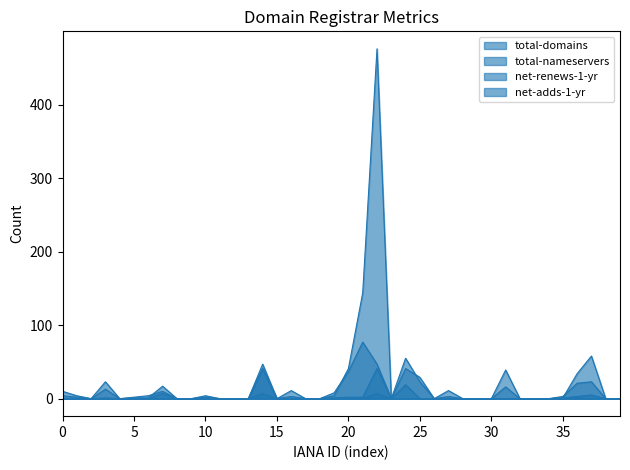

True or false: total-nameservers and net-adds-1-yr cross at least once.

False